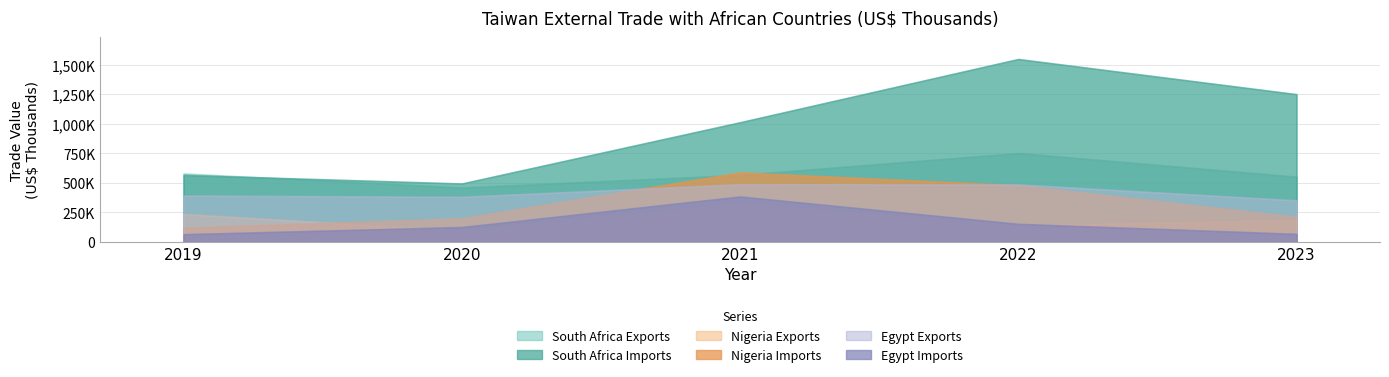

Does the chart have visible grid lines?

Yes